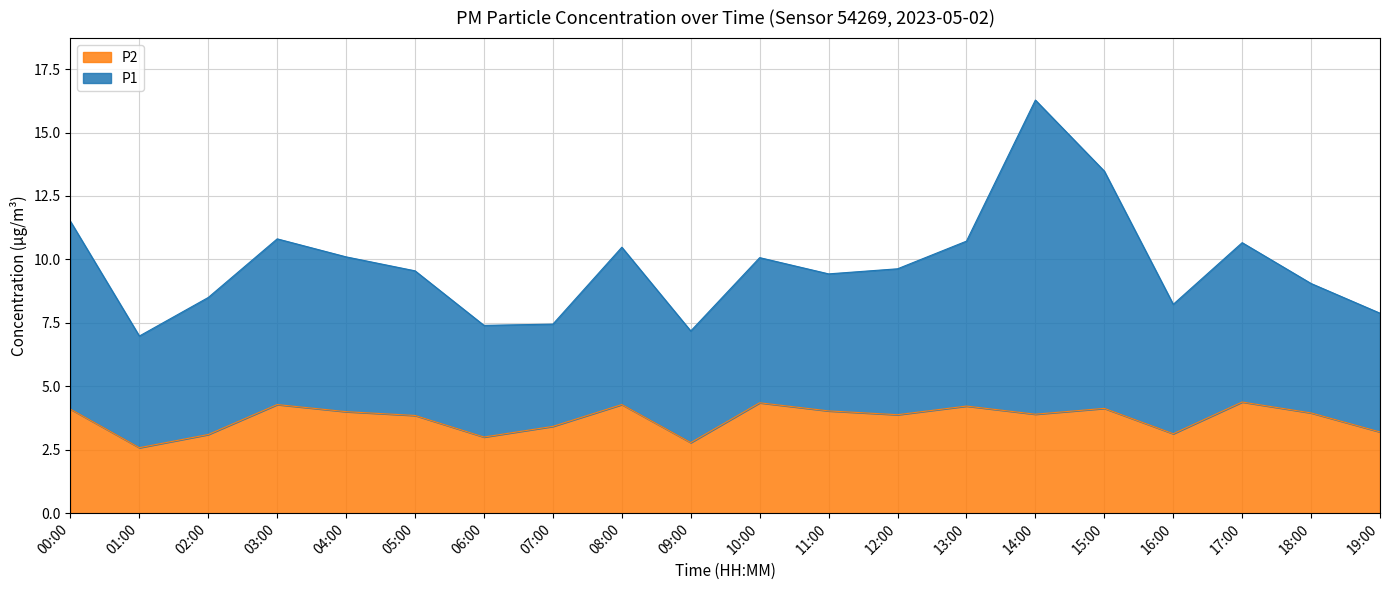

True or false: the data shows 2.4 at 17:00.

False